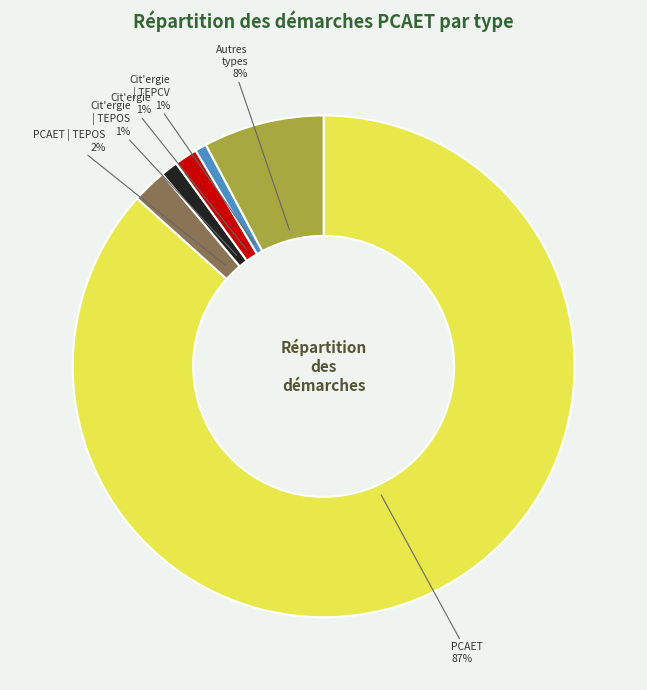

Does any single category account for the majority?

Yes